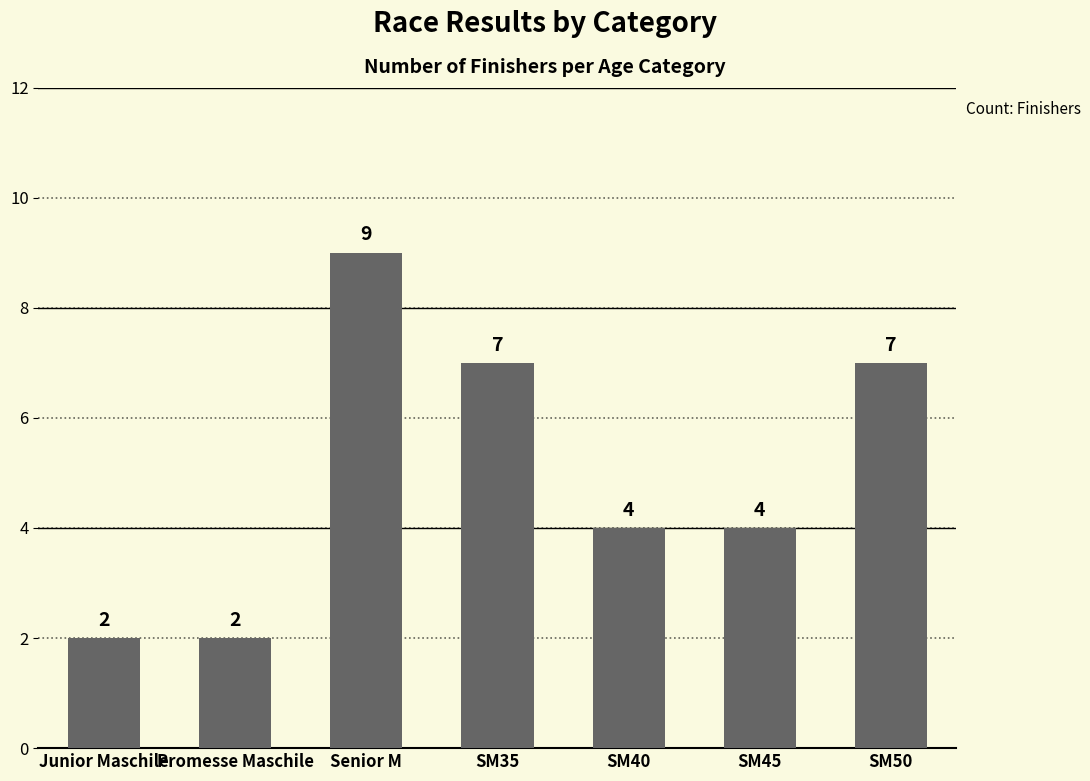

What is the change in value from Senior M to SM45?

-5